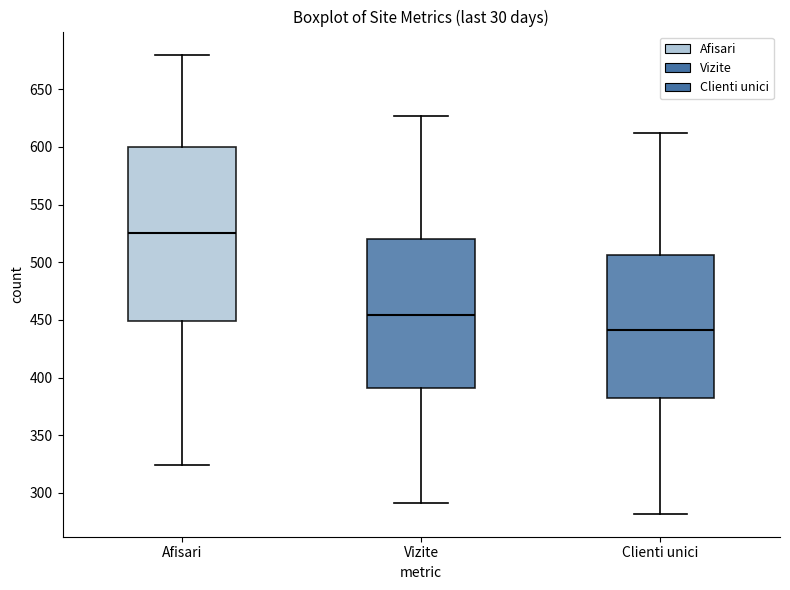

Reading left to right, read every box against the y-axis: the position of its median line, the range the box covers, and the ends of its whiskers. The values are not printed on the chart, so give them approximately, as read against the axis.

Afisari: median 525, box 450 to 600, whiskers 325 to 680
Vizite: median 455, box 390 to 520, whiskers 290 to 625
Clienti unici: median 440, box 380 to 505, whiskers 280 to 610